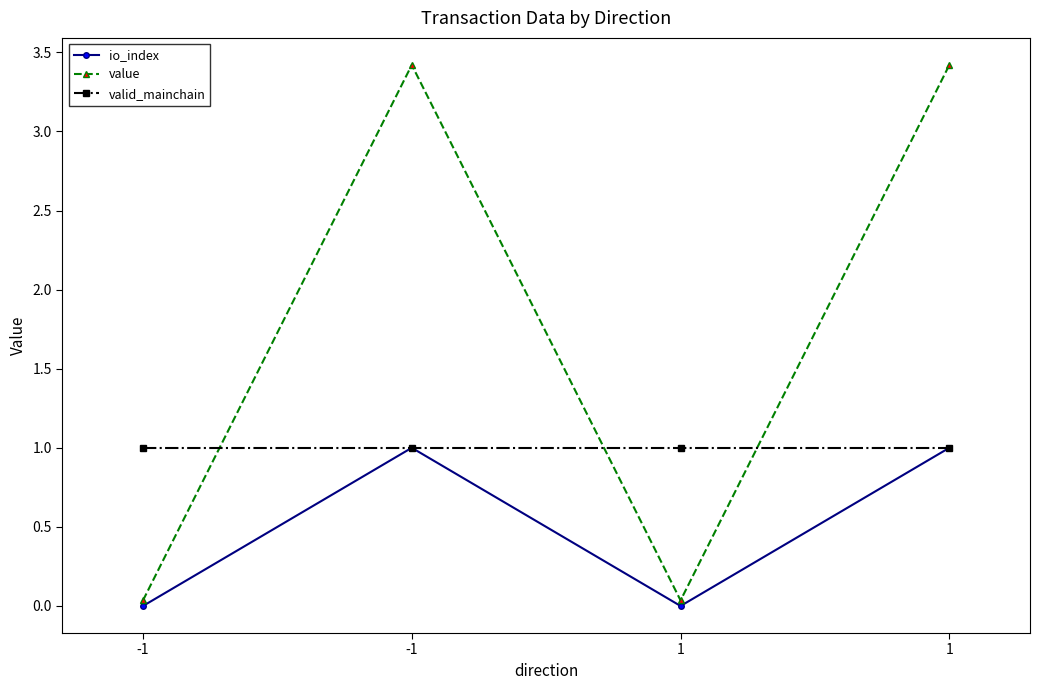

At how many categories does at least one series exceed 2?

2